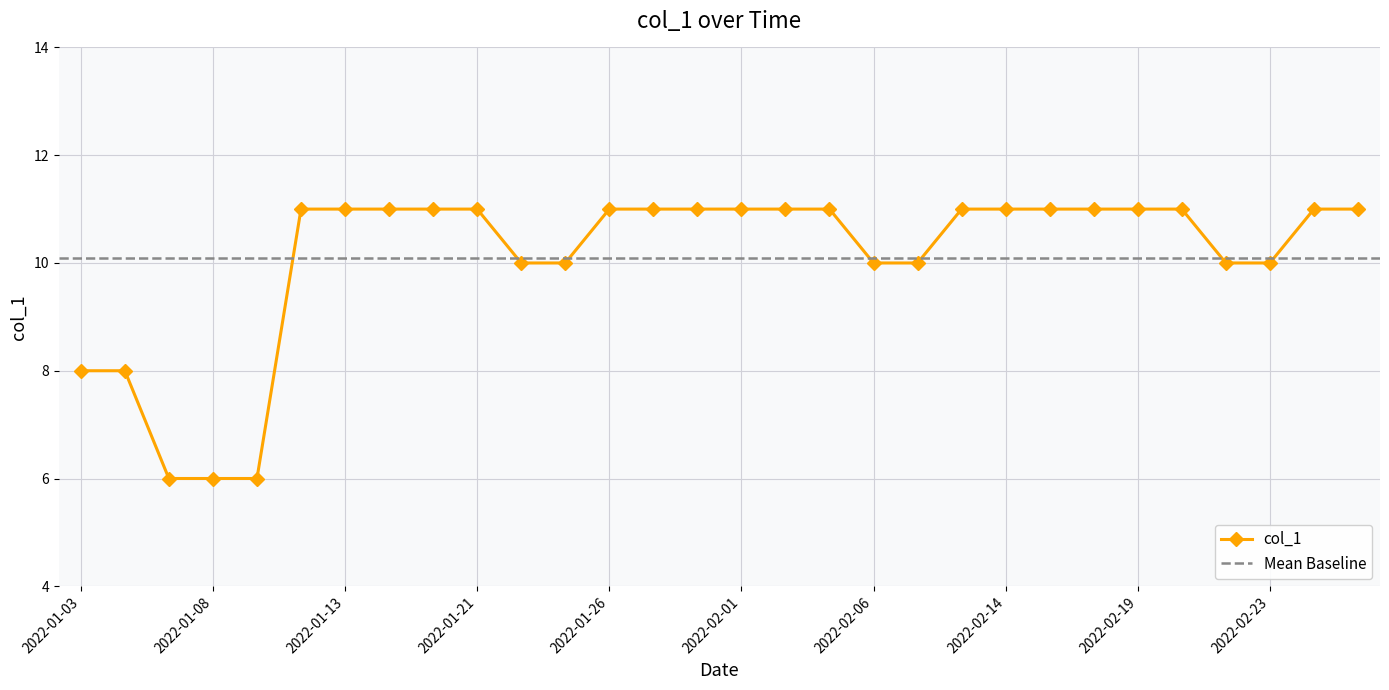

What is the smallest value displayed?

6